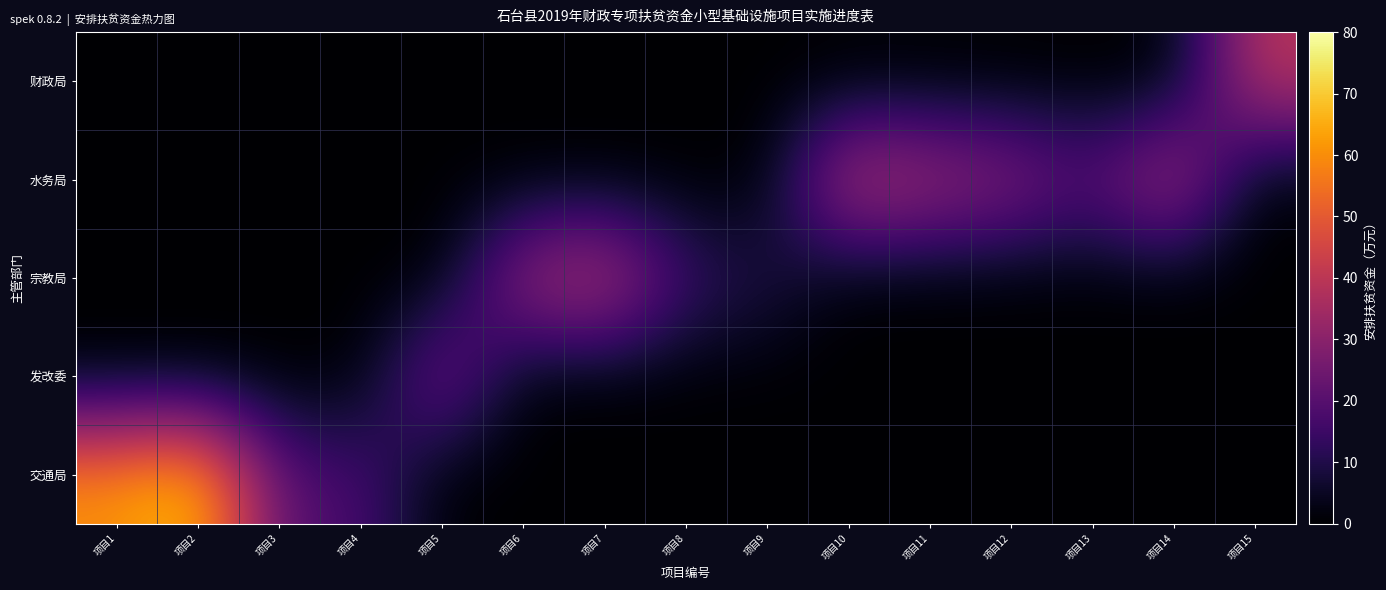

How many categories are shown in the chart?

15